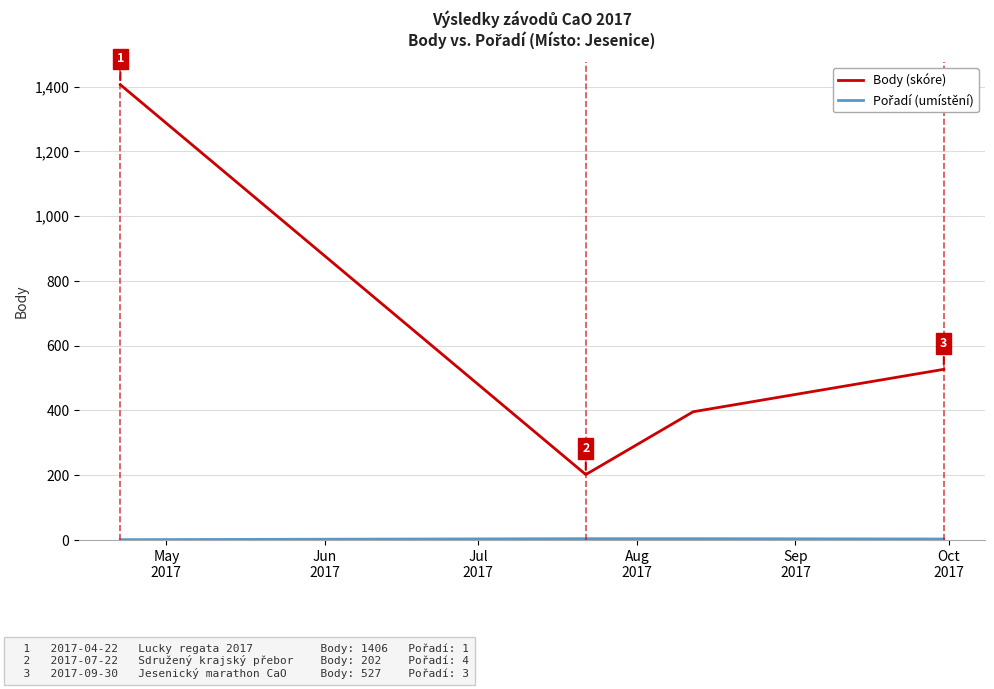

What is the greatest value displayed?

1406